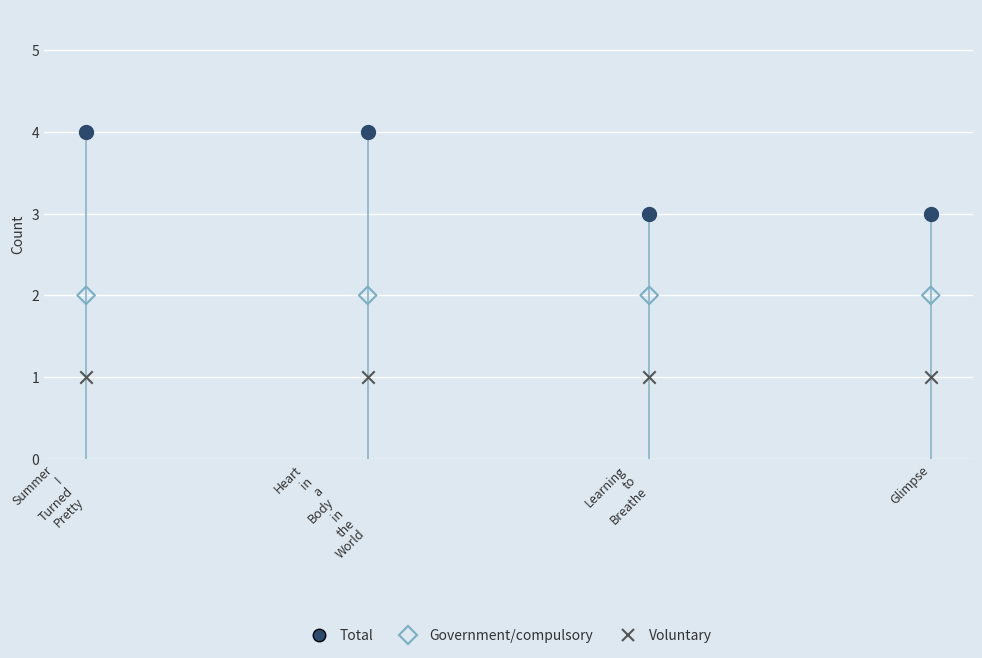

What are all the series names shown in the legend?

Total, Government/compulsory, Voluntary